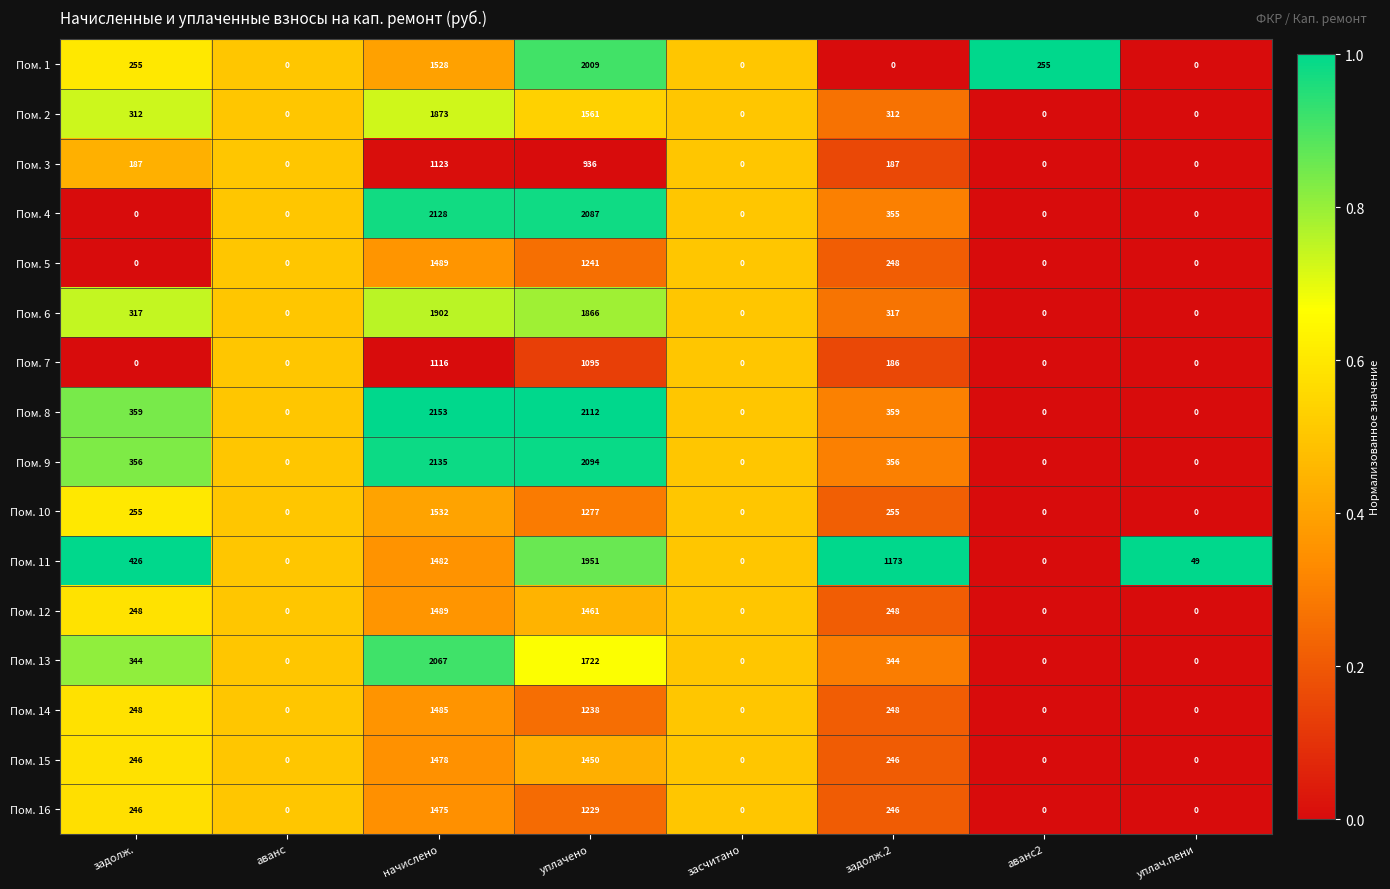

Read the Пом. 13 value at задолж.2, to the nearest 10.

340